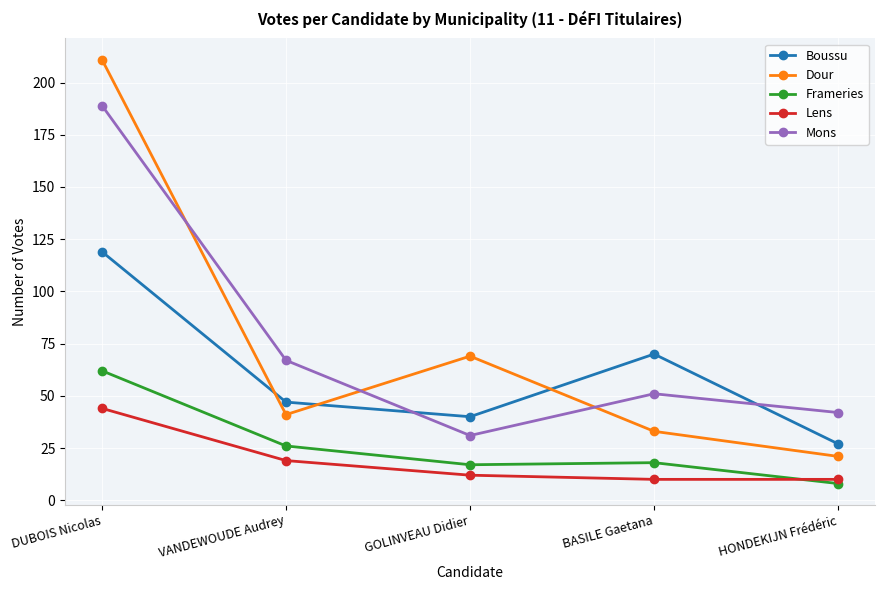

How many data points in Mons are less than 51?

2